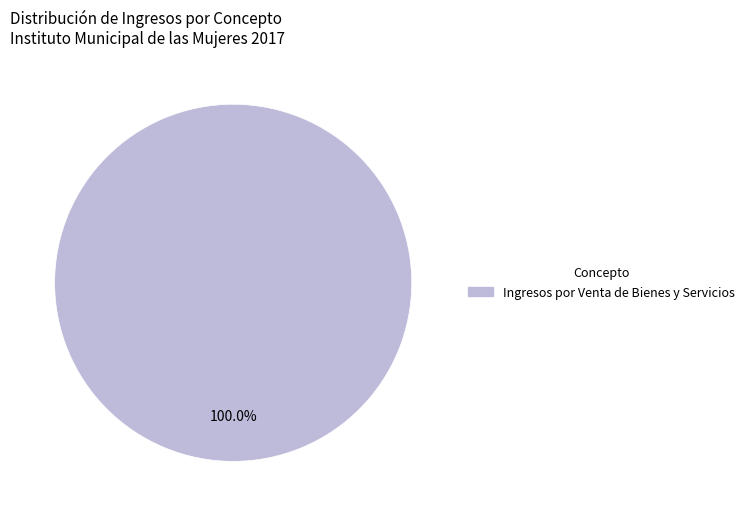

Is there any slice that represents more than half of the pie?

Yes